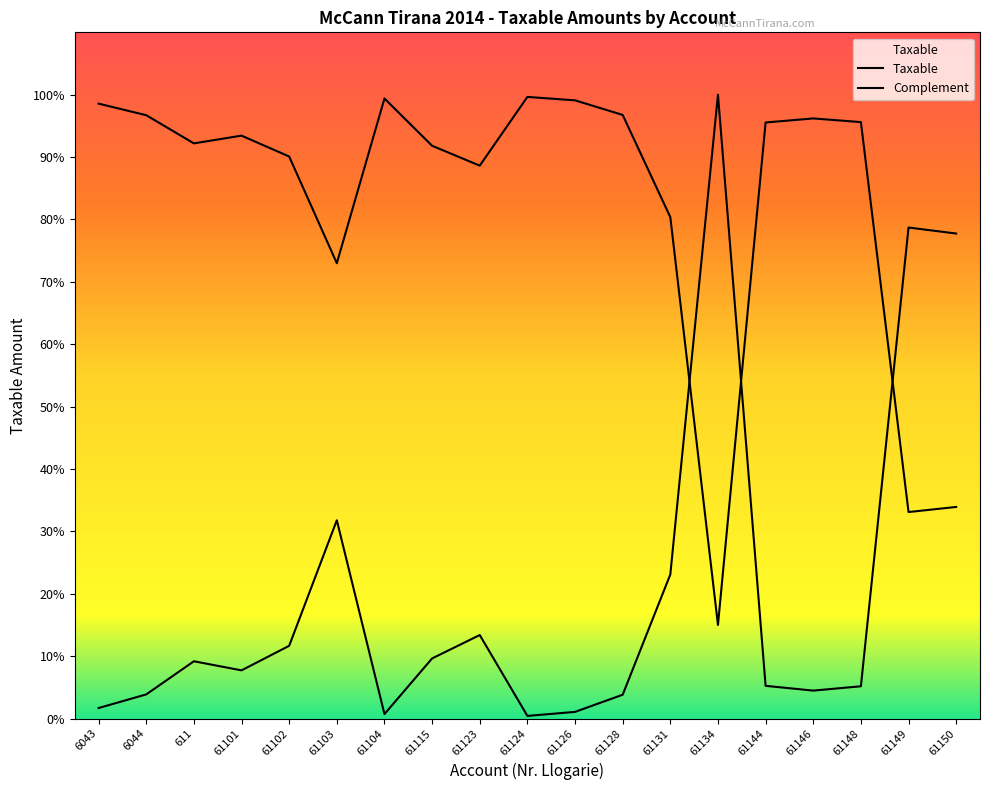

Rank the categories by value from lowest to highest.

61124, 61104, 61126, 6043, 61128, 6044, 61146, 61148, 61144, 61101, 611, 61115, 61102, 61123, 61131, 61103, 61150, 61149, 61134